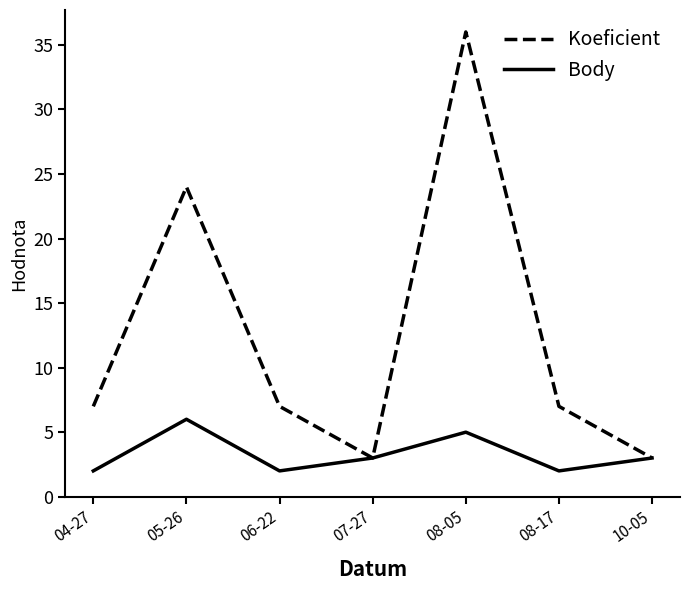

At which label is Koeficient closest to 19?

05-26